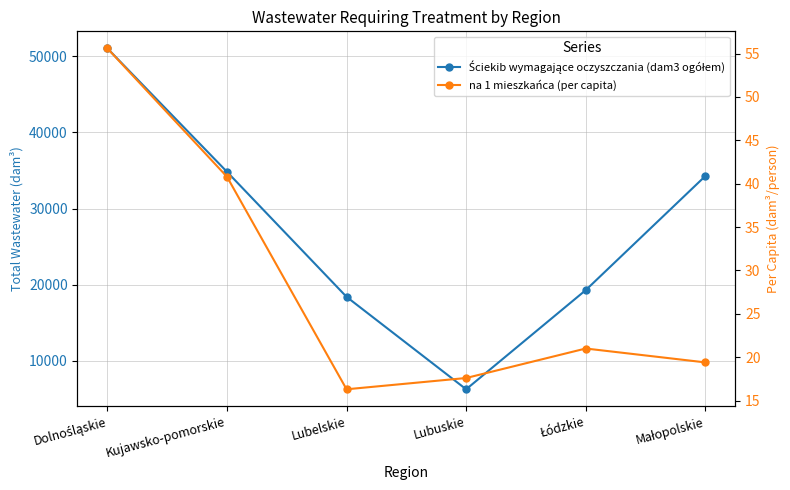

True or false: na 1 mieszkańca (per capita) and Ściekib wymagające oczyszczania (dam3 ogółem) intersect in this chart.

False